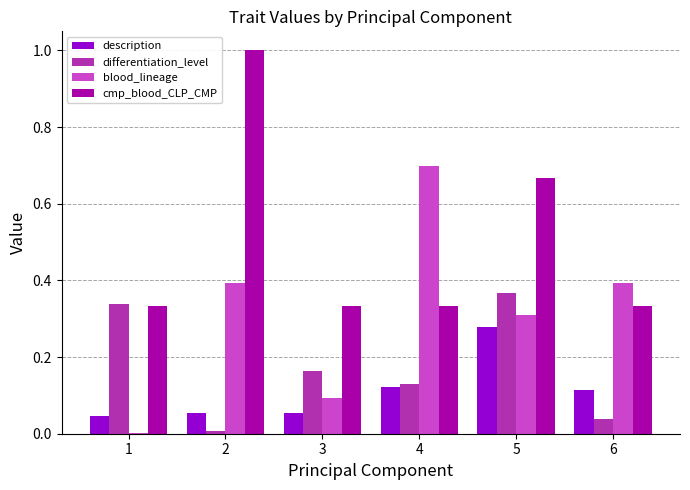

True or false: cmp_blood_CLP_CMP has a value of 0.3 at 4.

True